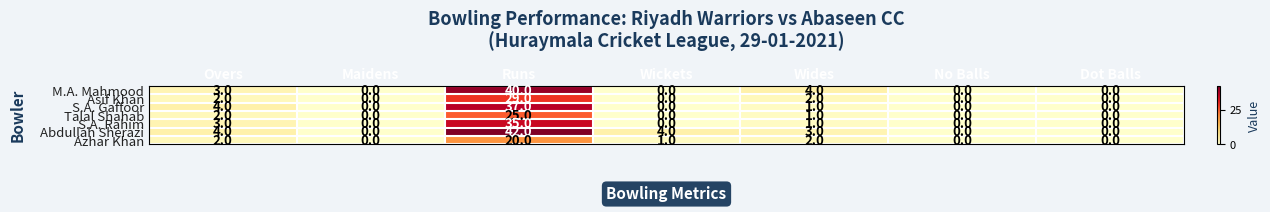

What is the difference between the maximum and second lowest values in the M.A. Mahmood series?

40